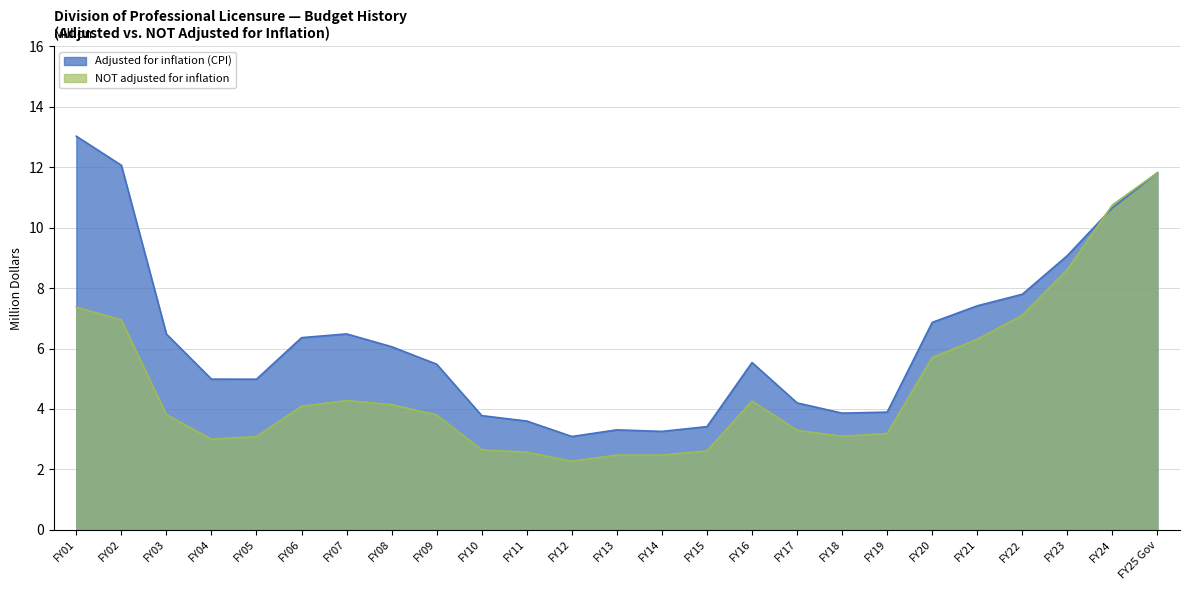

Which category has the highest value in the Adjusted for inflation (CPI) series?

FY01